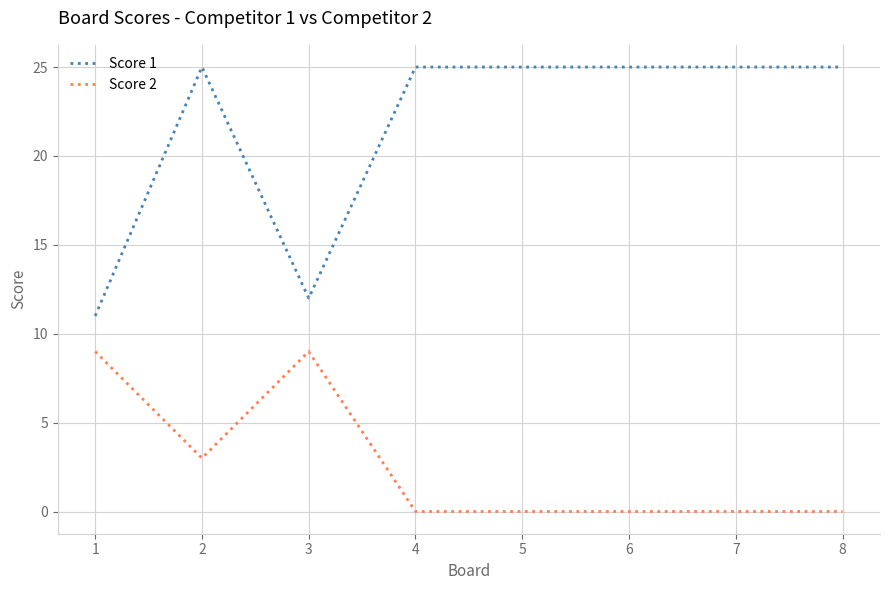

Which series has the largest range (max minus min)?

Score 1